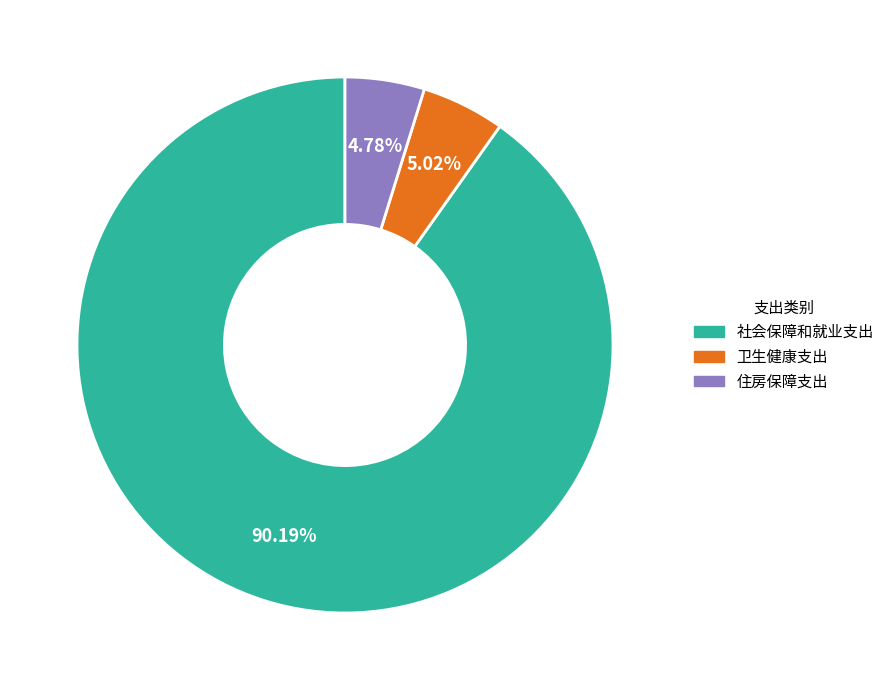

What percentage is NOT represented by 卫生健康支出?

95.0%